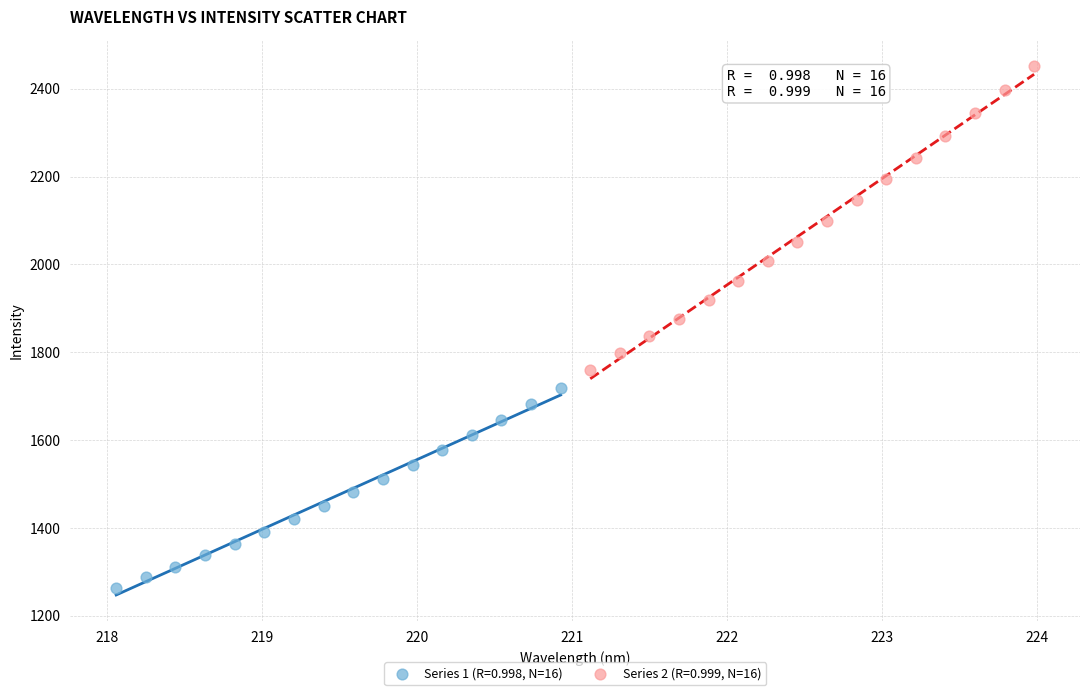

Which series contains the lowest Y value?

Series 1 (R=0.998, N=16)